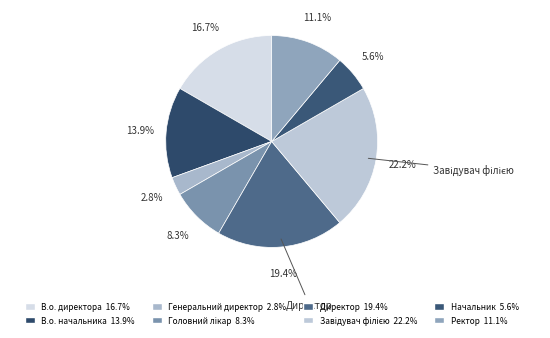

Count the number of slices in the pie.

8